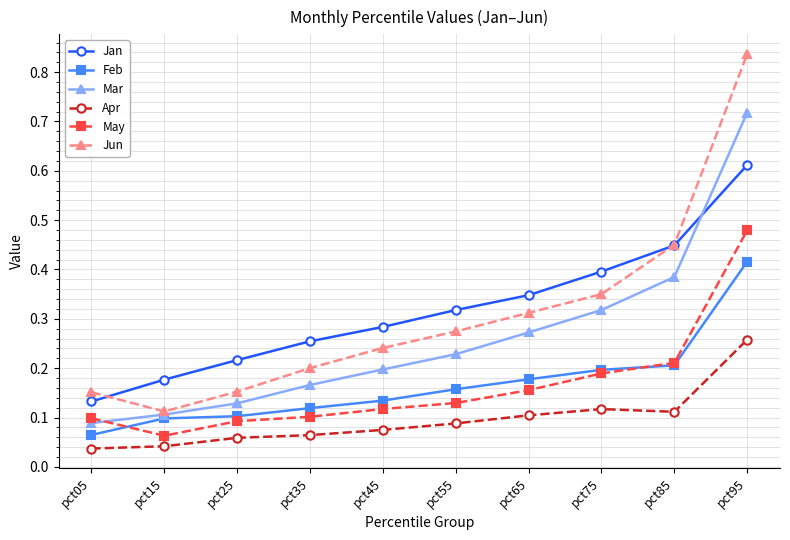

Is the value of Apr at pct65 greater than the value of Jan at pct95?

No